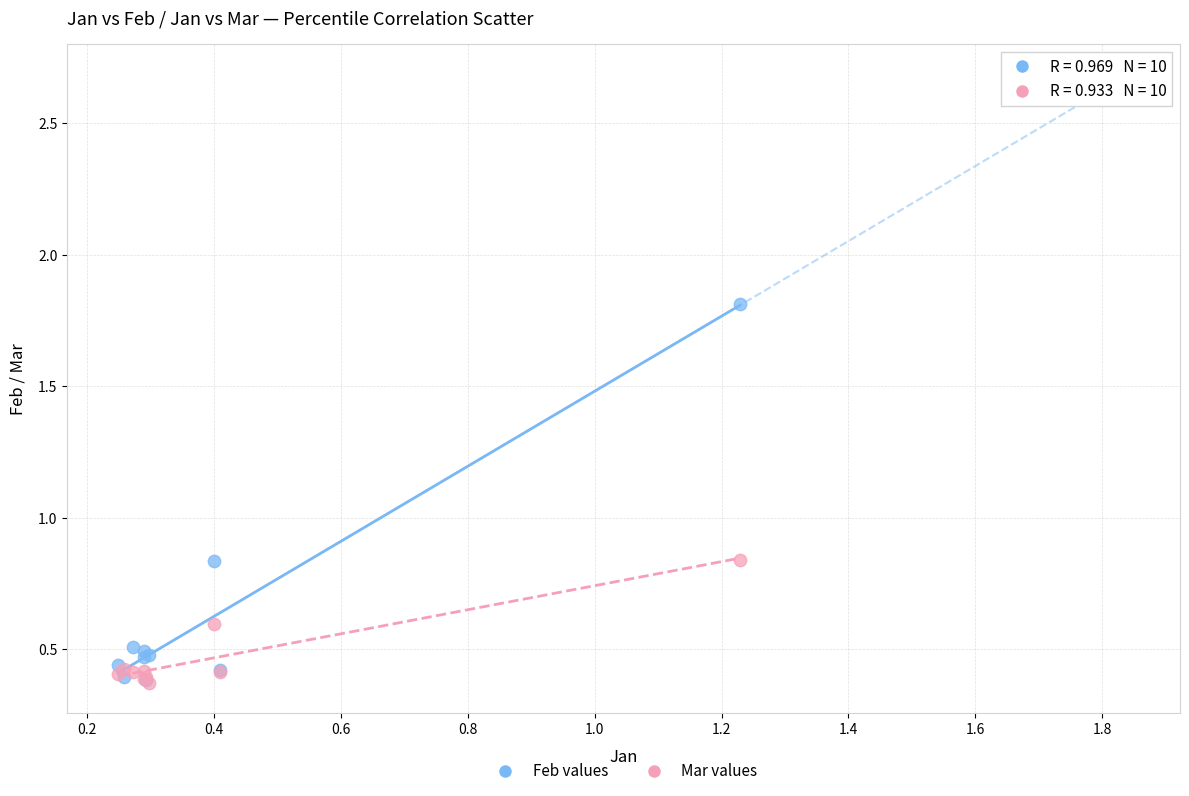

What are all the series names shown in the legend?

Feb values, Mar values